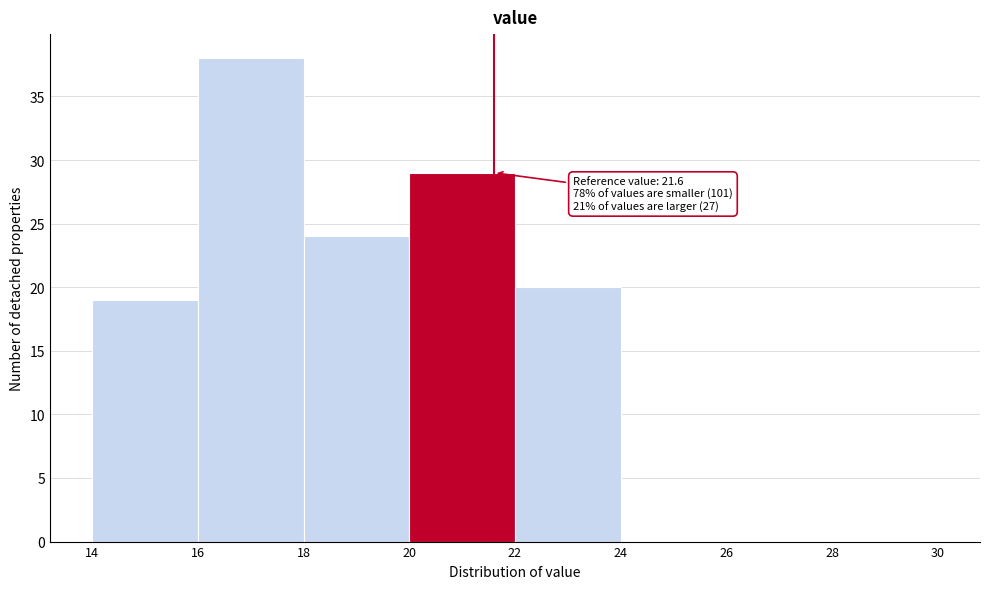

Which range on the x-axis has the tallest bar?

16 to 18